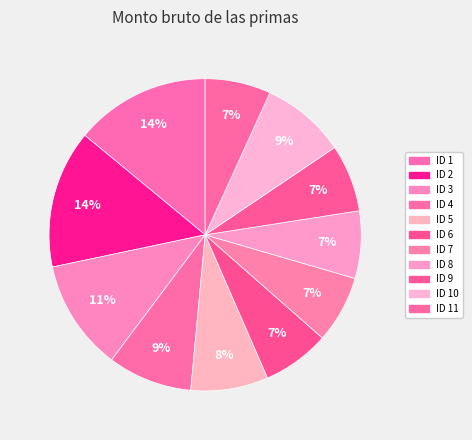

How many segments does this pie chart have?

11